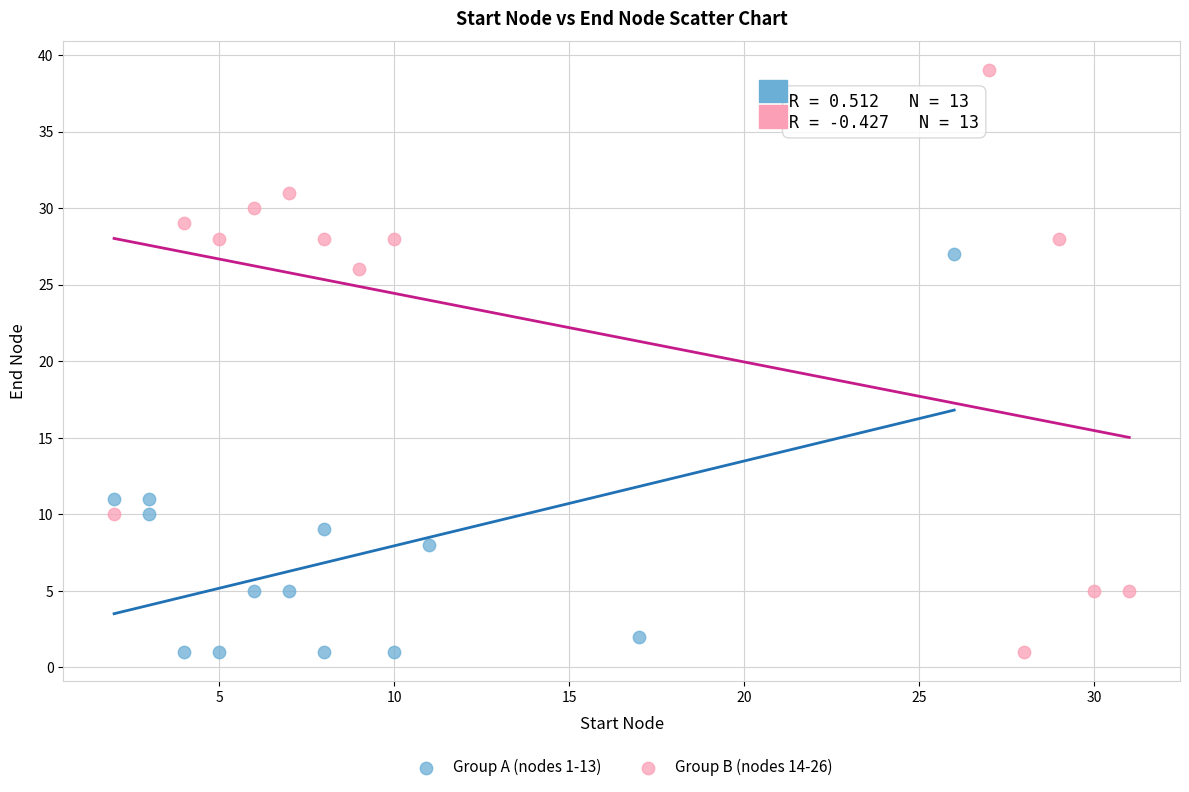

Which series contains the highest Y value?

Group B (nodes 14-26)